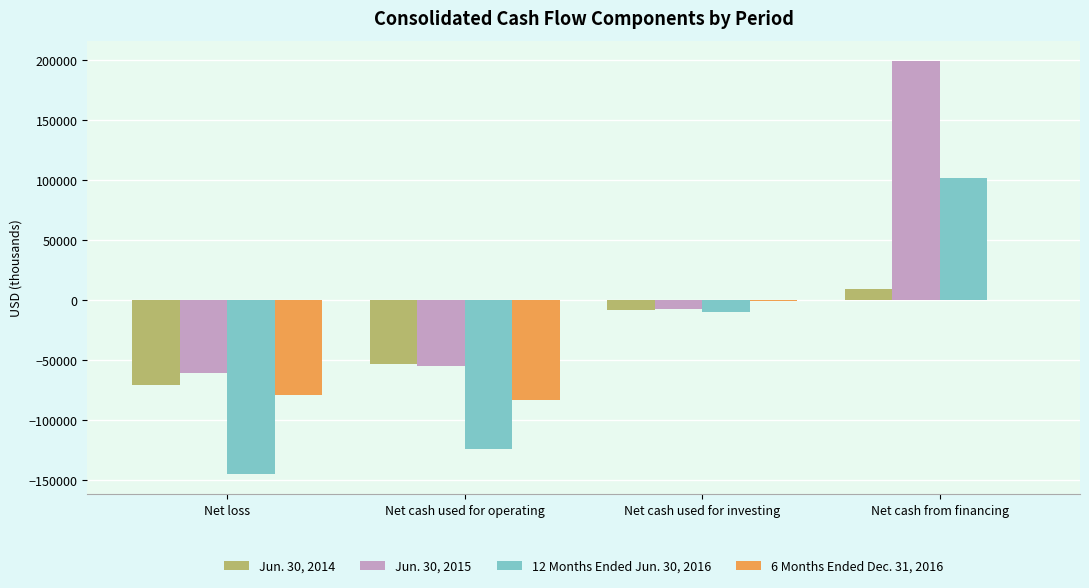

The value of 12 Months Ended Jun. 30, 2016 at Net cash used for investing is -10376. True or false?

True